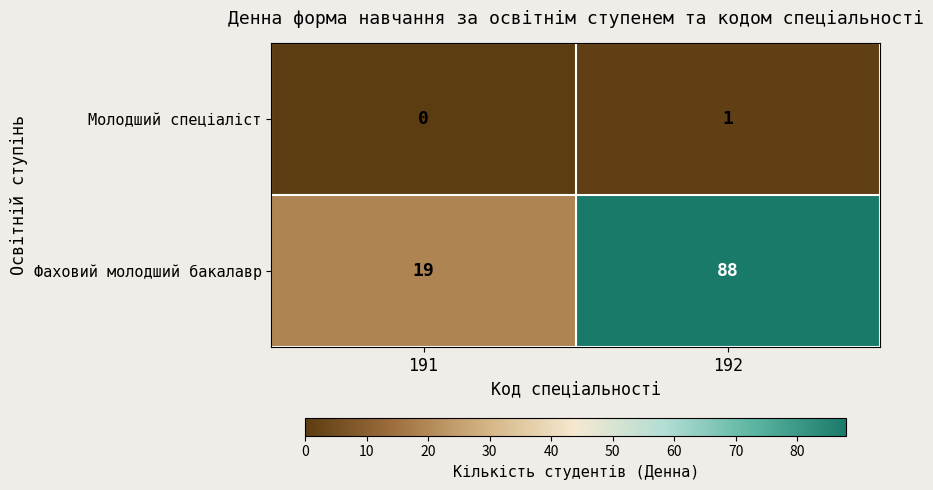

At 191, list the series in order from largest to smallest.

Фаховий молодший бакалавр, Молодший спеціаліст